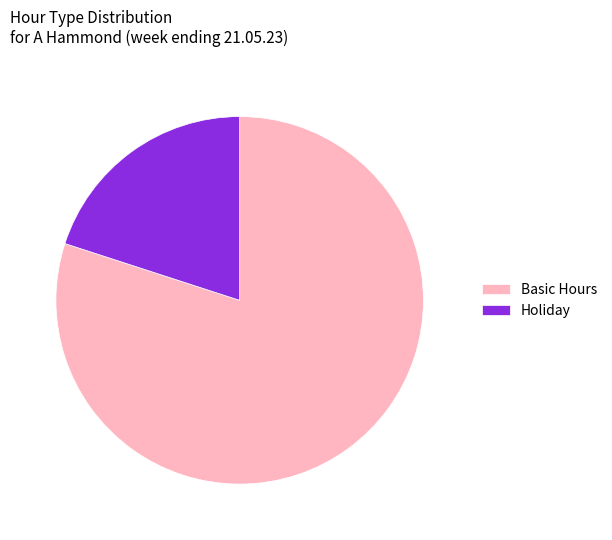

Combined, do Holiday and Basic Hours account for over 50%?

Yes